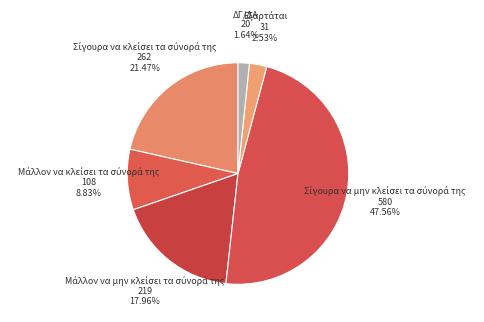

Count the number of slices in the pie.

6